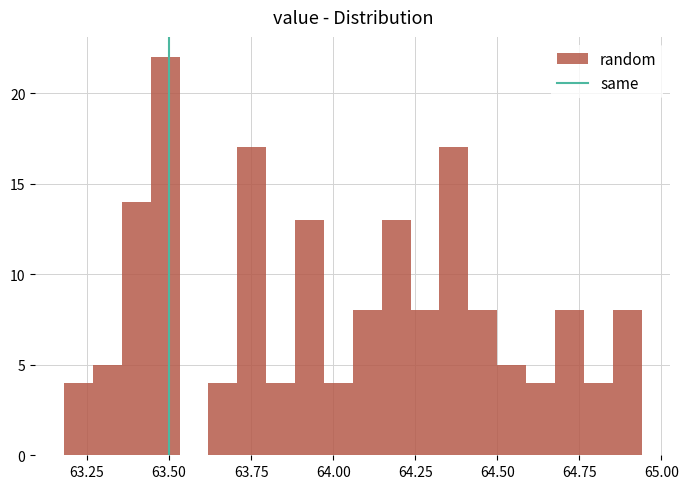

Read against the x-axis, roughly where is the centre of the tallest bar?

63.50